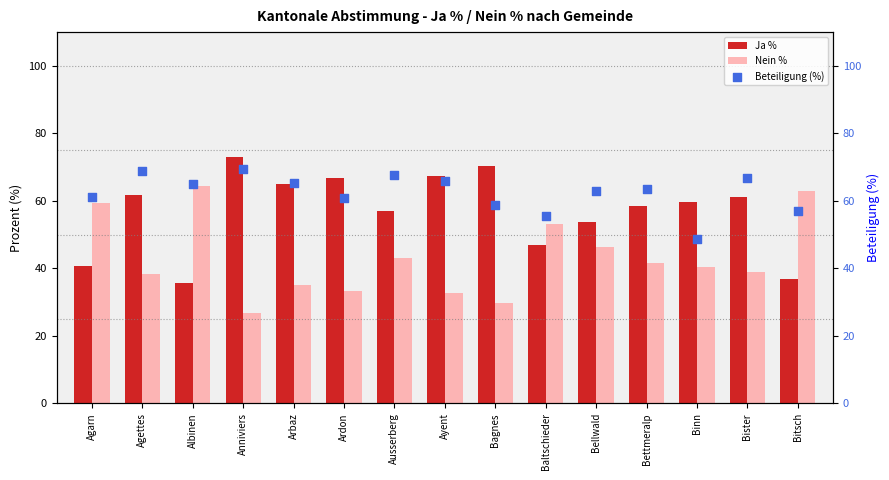

Which series contains the lowest Y value?

Nein %